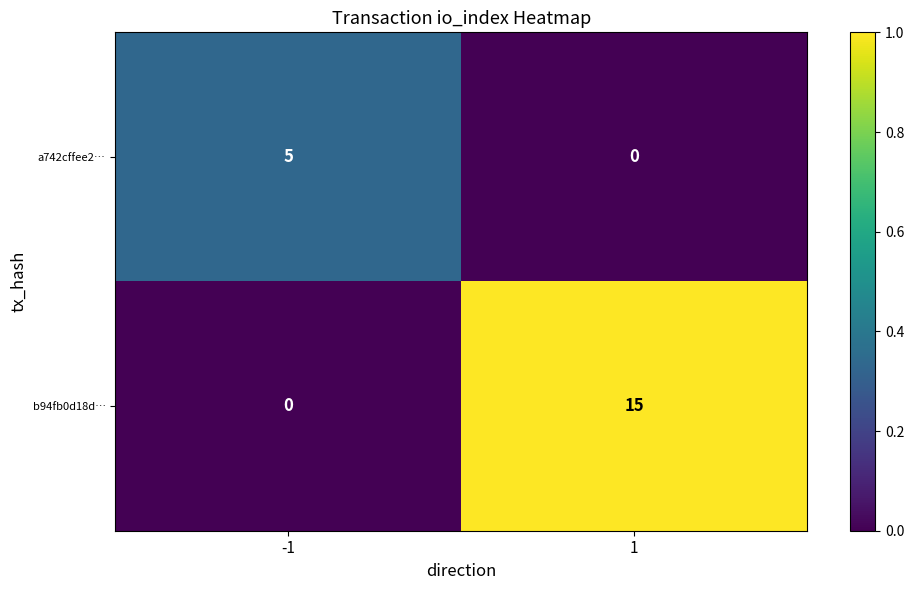

What is the greatest value displayed?

15